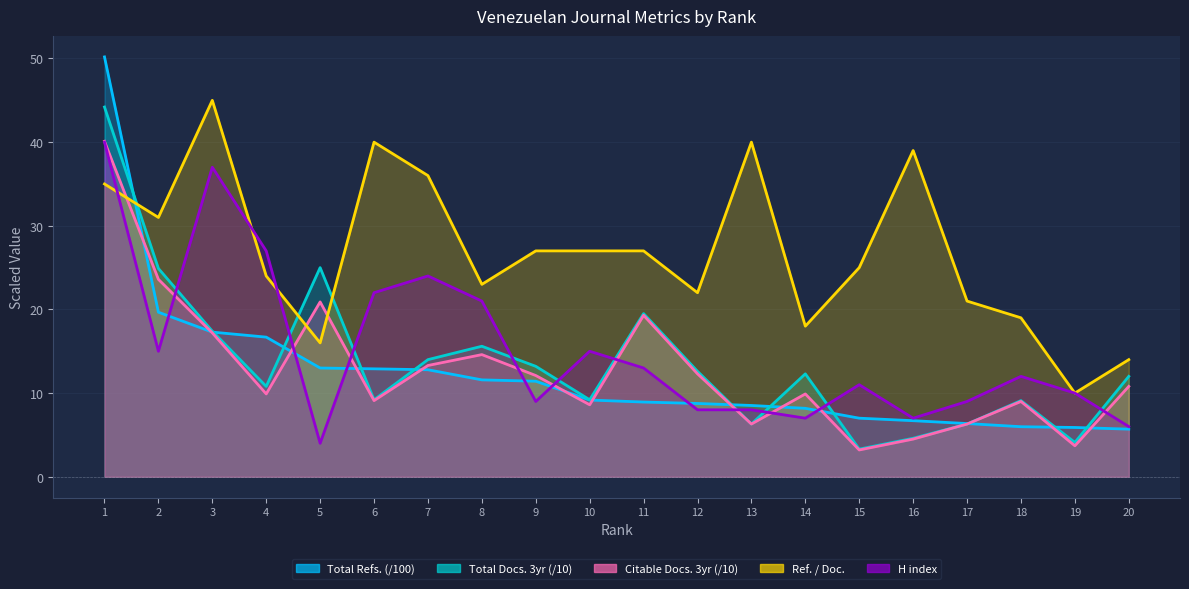

Rank the categories by Total Docs. (3years) value from lowest to highest.

15, 19, 16, 13, 17, 18, 6, 10, 4, 20, 14, 12, 9, 7, 8, 3, 11, 2, 5, 1